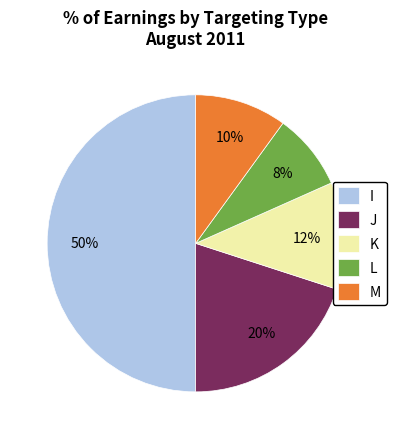

Which slice is the largest?

I